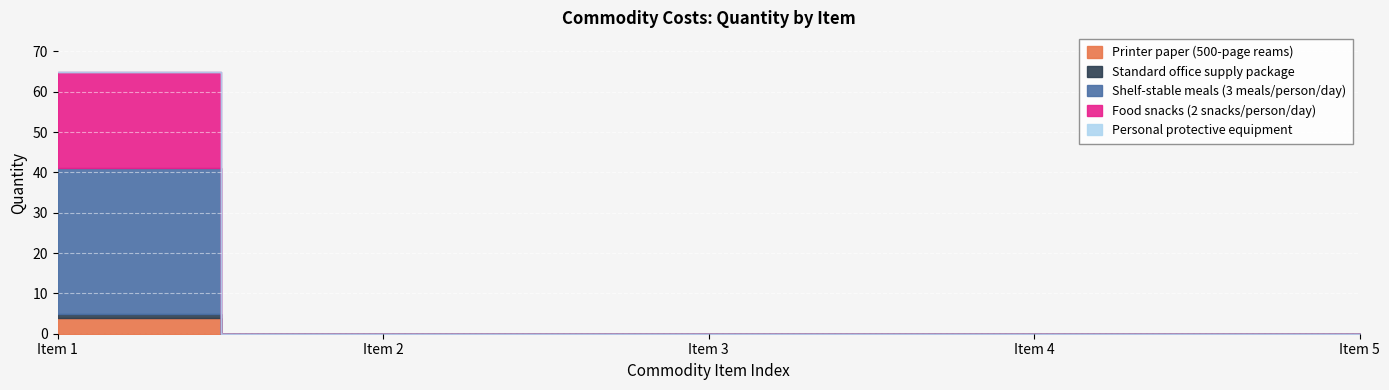

Is it true that Food snacks (2 snacks/person/day) equals 11 at Item 3?

False